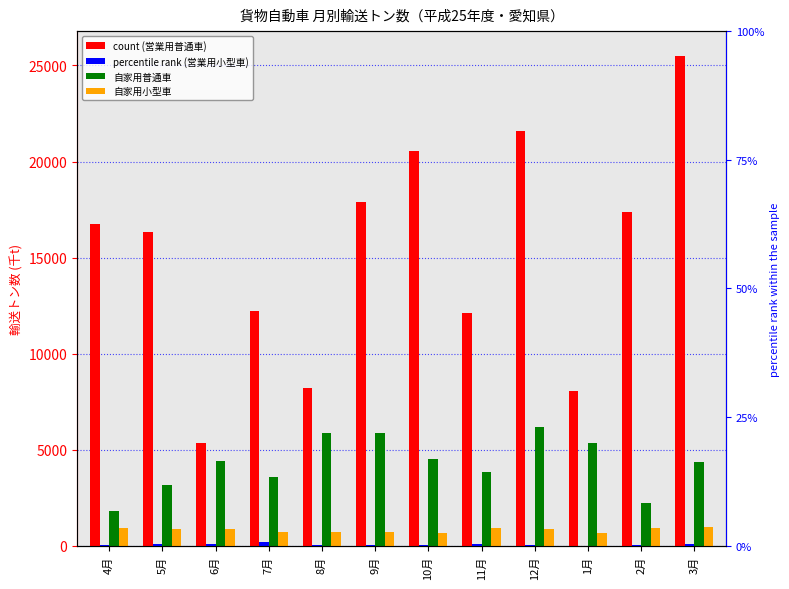

Which series has the largest range (max minus min)?

営業用普通車(千t)